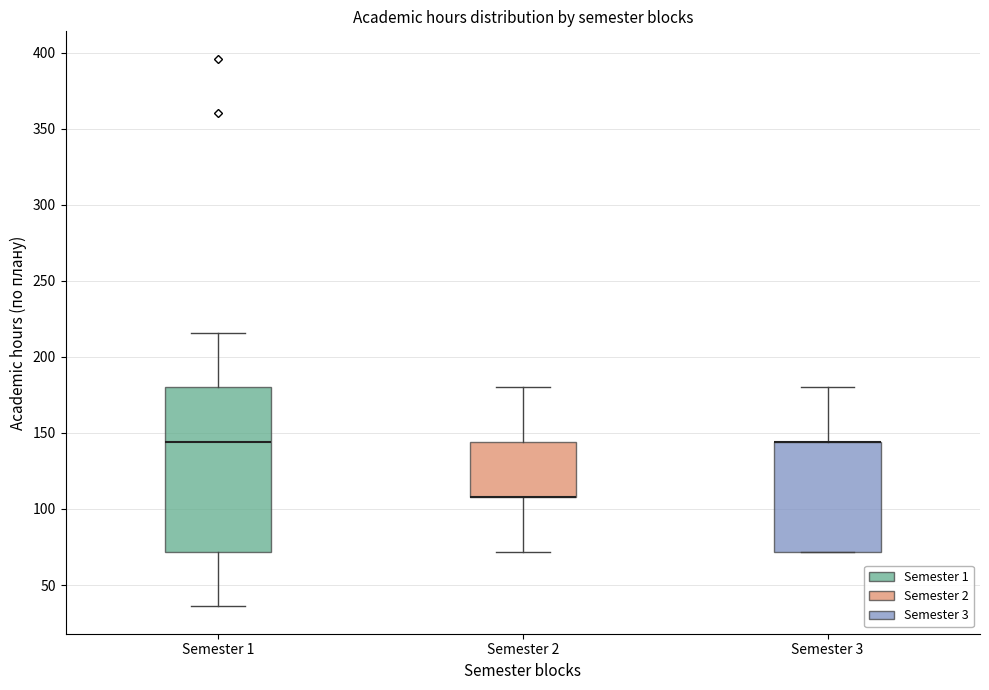

Reading left to right, transcribe this box plot: for each box, give where its median line is, the range the box spans, and where its two whiskers end, as read against the y-axis. The values are not printed on the chart, so give them approximately, as read against the axis.

Semester 1: median 145, box 70 to 180, whiskers 35 to 215
Semester 2: median 110 (drawn on the box's lower edge), box 110 to 145, whiskers 70 to 180
Semester 3: median 145 (drawn on the box's upper edge), box 70 to 145, whiskers 70 to 180